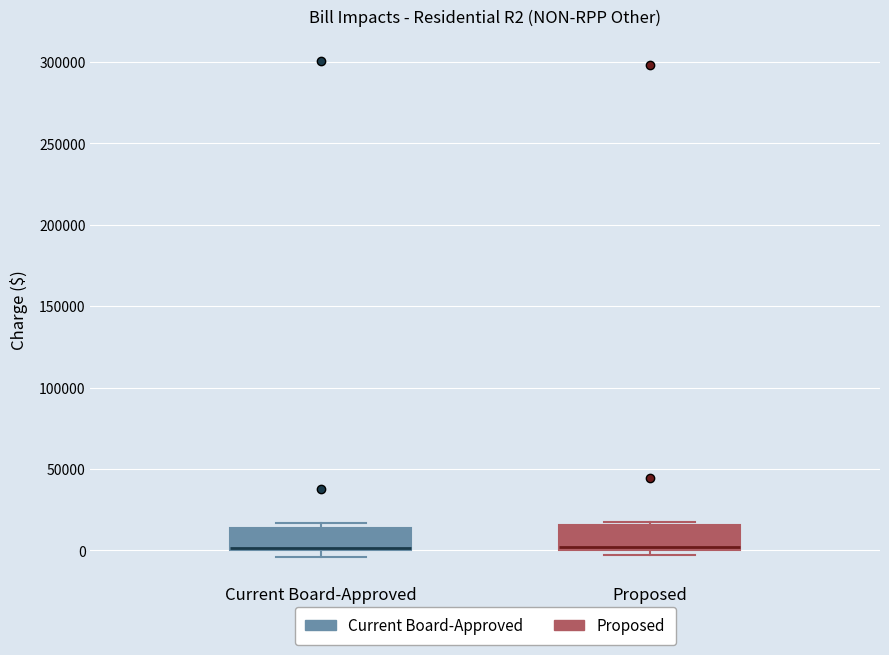

Reading left to right, transcribe this box plot: for each box, give where its median line is, the range the box spans, and where its two whiskers end, as read against the y-axis. The values are not printed on the chart, so give them approximately, as read against the axis.

Current Board-Approved: median 0, box 0 to 15000, whiskers -5000 to 15000 (just above the box's upper edge)
Proposed: median 0 (just above the box's lower edge), box 0 to 15000, whiskers -5000 to 15000 (just above the box's upper edge)